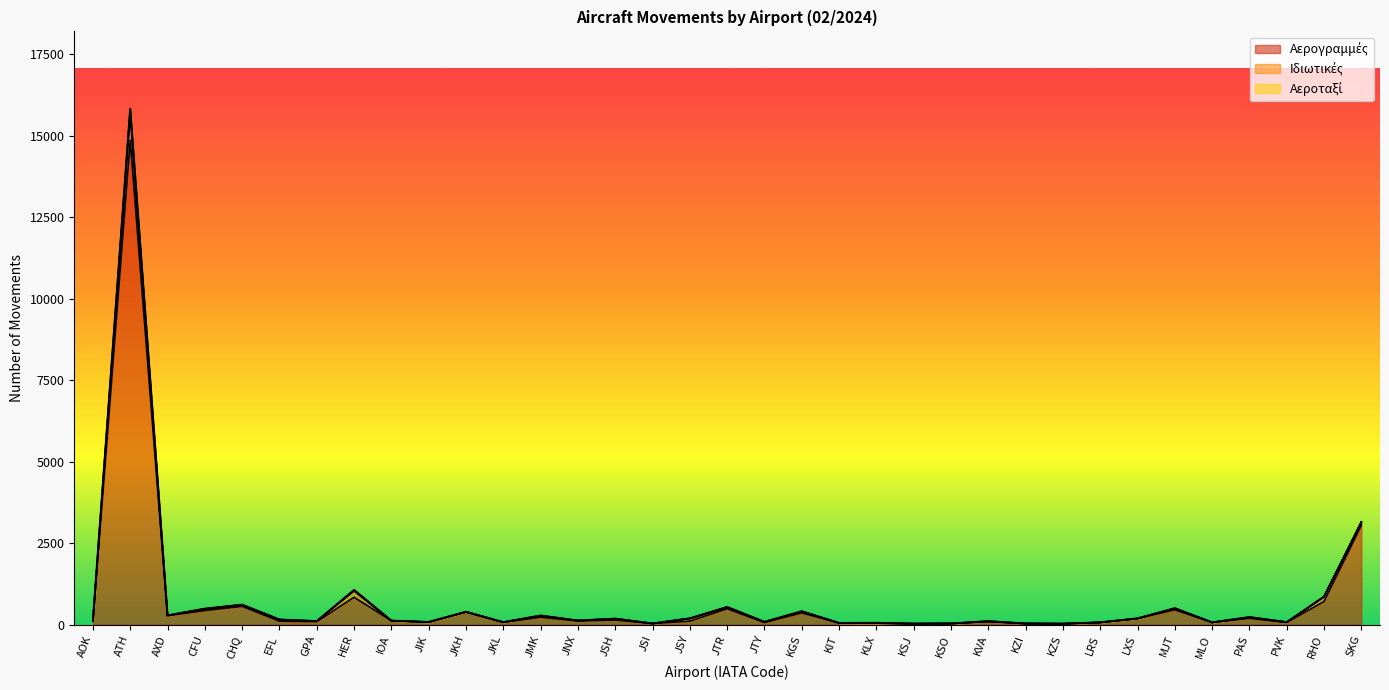

What is the average value of the Αερογραμμές series?

700